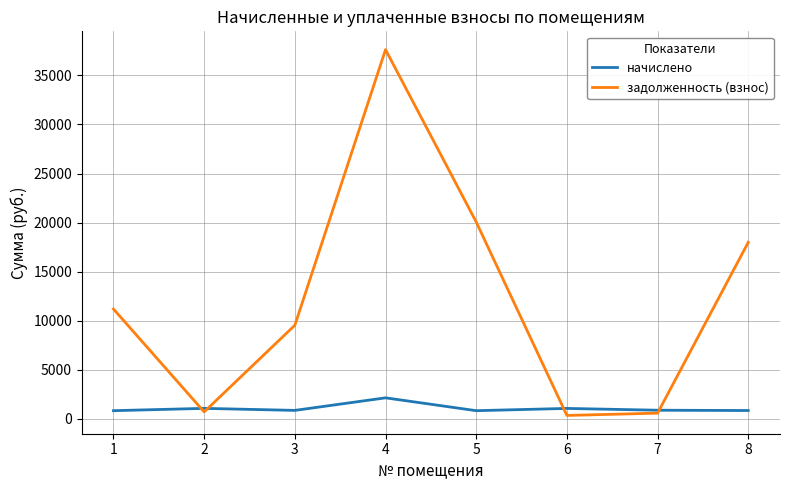

Where is the first local minimum for задолженность (взнос)?

2